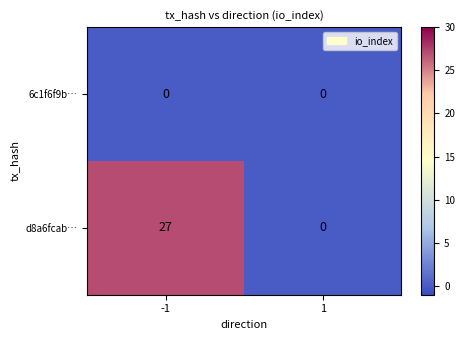

Reading left to right, list all the values displayed in this chart.

6c1f6f9b…: 0	0
d8a6fcab…: 27	0